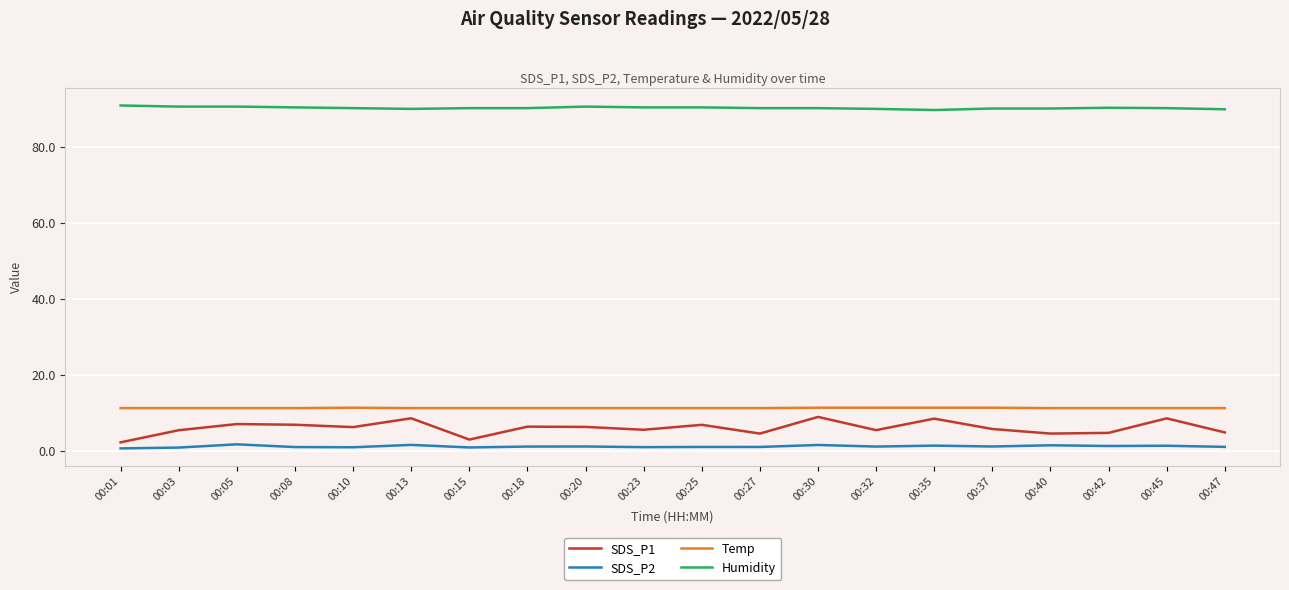

True or false: SDS_P1 and Humidity cross at least once.

False